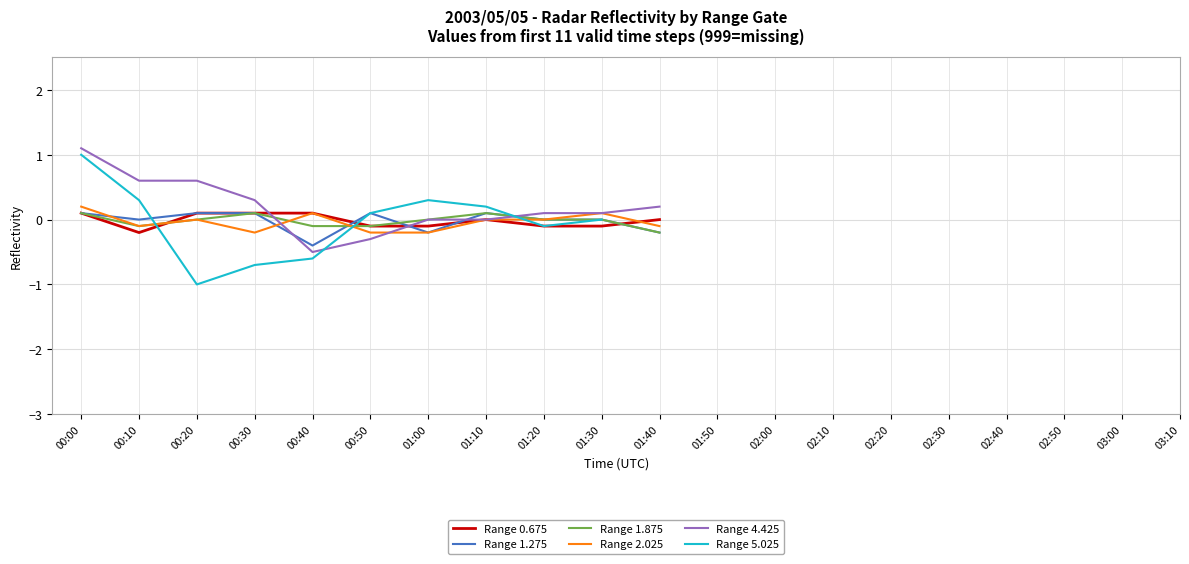

Which series has the widest spread of values?

Range 5.025